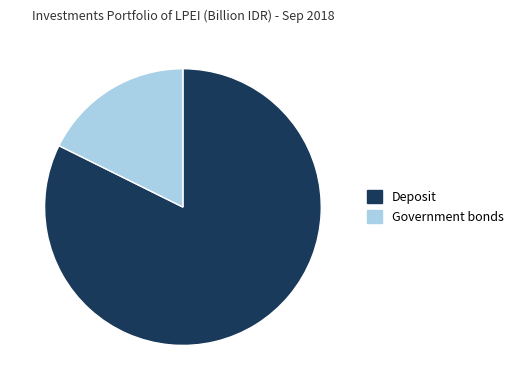

Is Government bonds the majority of the pie?

No